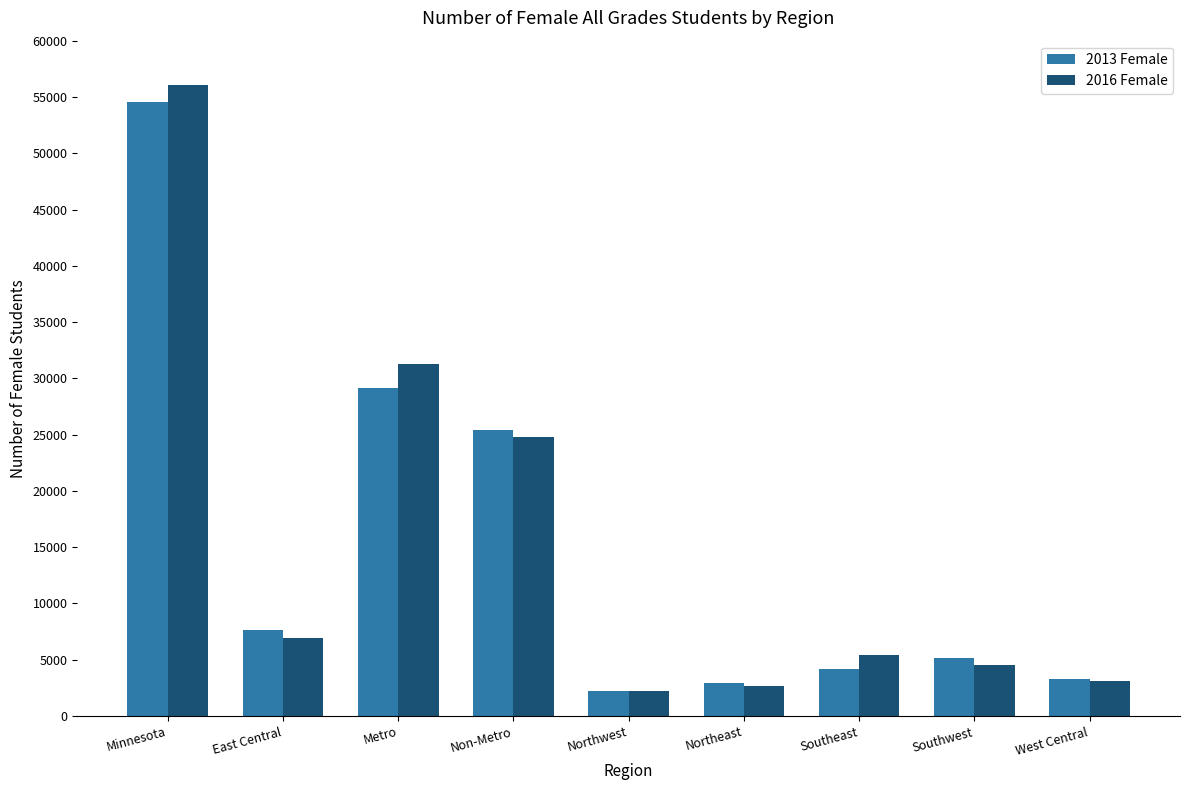

What is the label of the 7th bar from the left?

Southeast